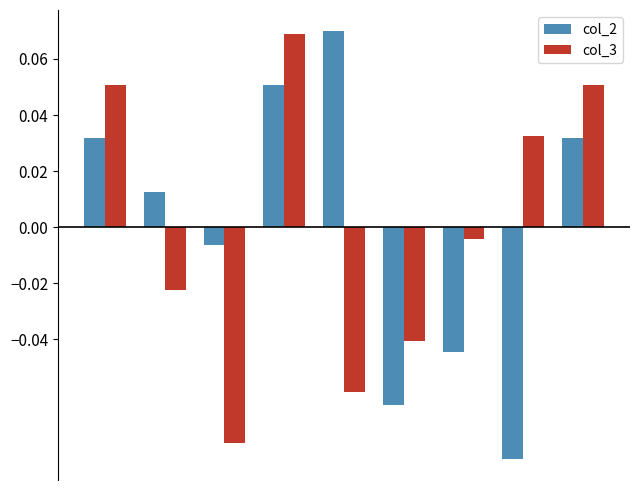

At how many categories does at least one series exceed 0?

6